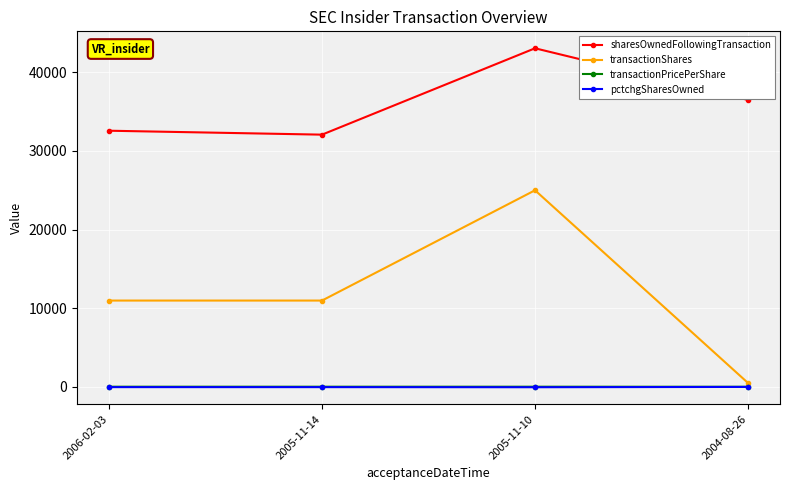

How many distinct data groups are displayed?

4